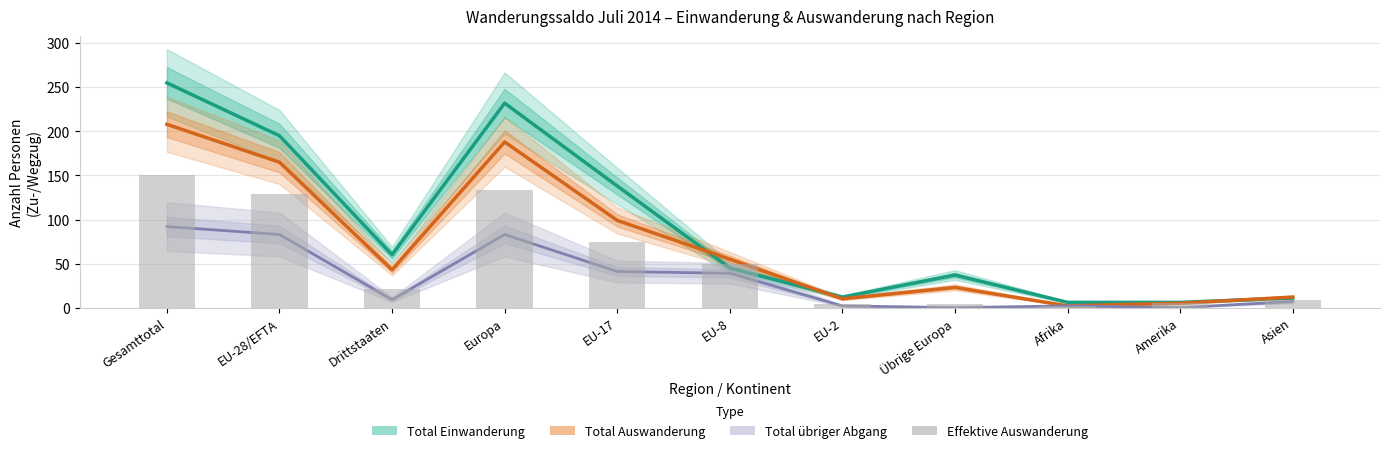

List the labels in order of Total übriger Abgang value, smallest first.

Übrige Europa, Amerika, EU-2, Afrika, Asien, Drittstaaten, EU-8, EU-17, EU-28/EFTA, Europa, Gesamttotal